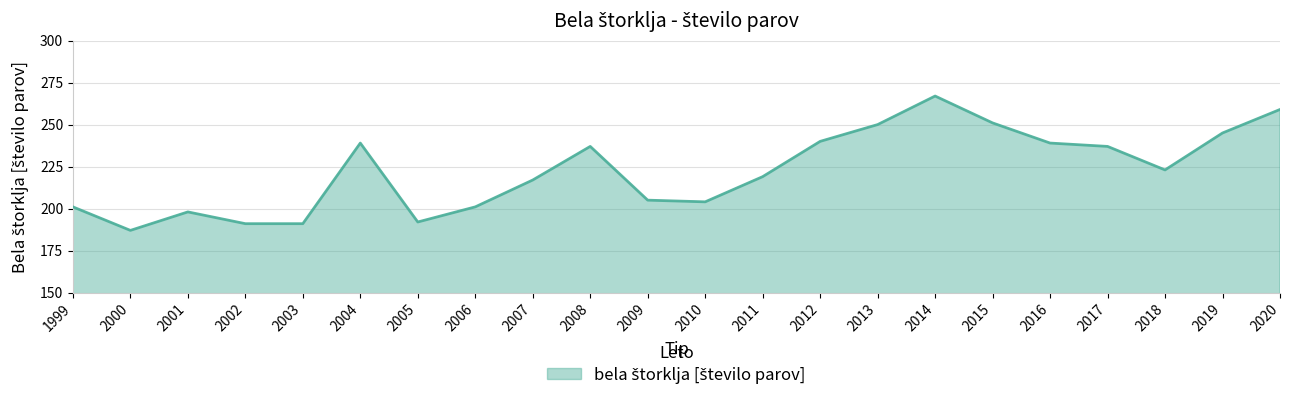

How many series are shown in this chart?

1